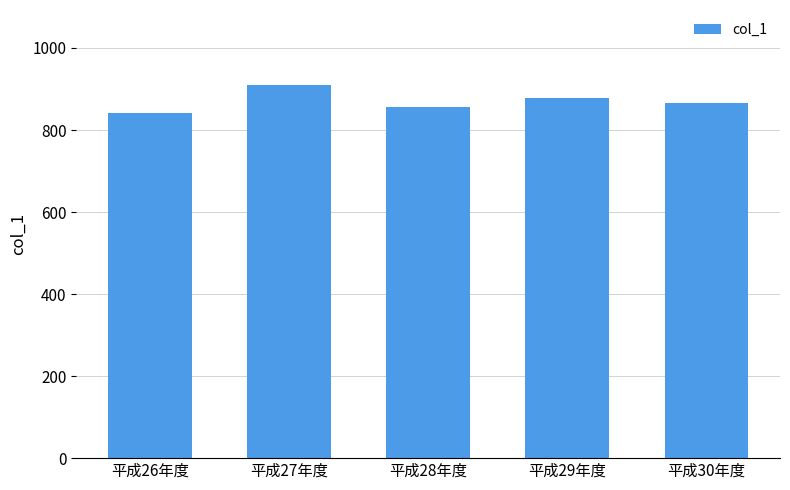

What is the difference between the values at 平成27年度 and 平成26年度?

70.1